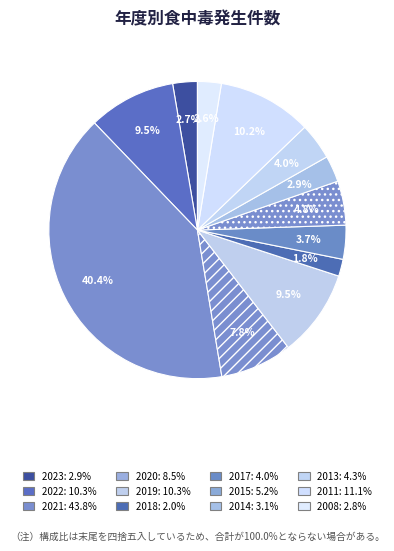

Which slice is the largest?

2021